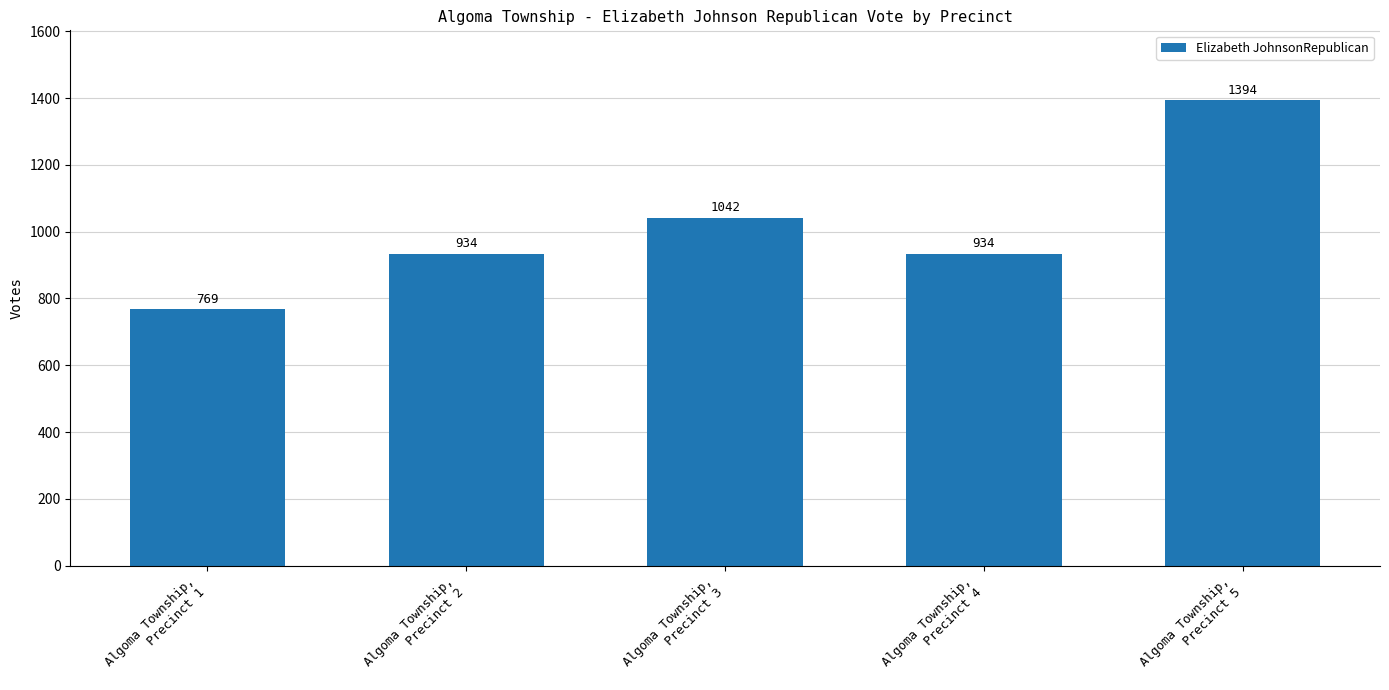

What is the label of the 5th bar from the right?

Algoma Township,
Precinct 1